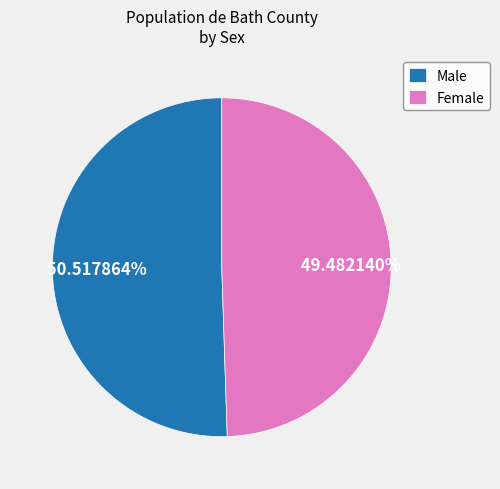

To the nearest percent, what is the combined percentage of Female and Male?

100%